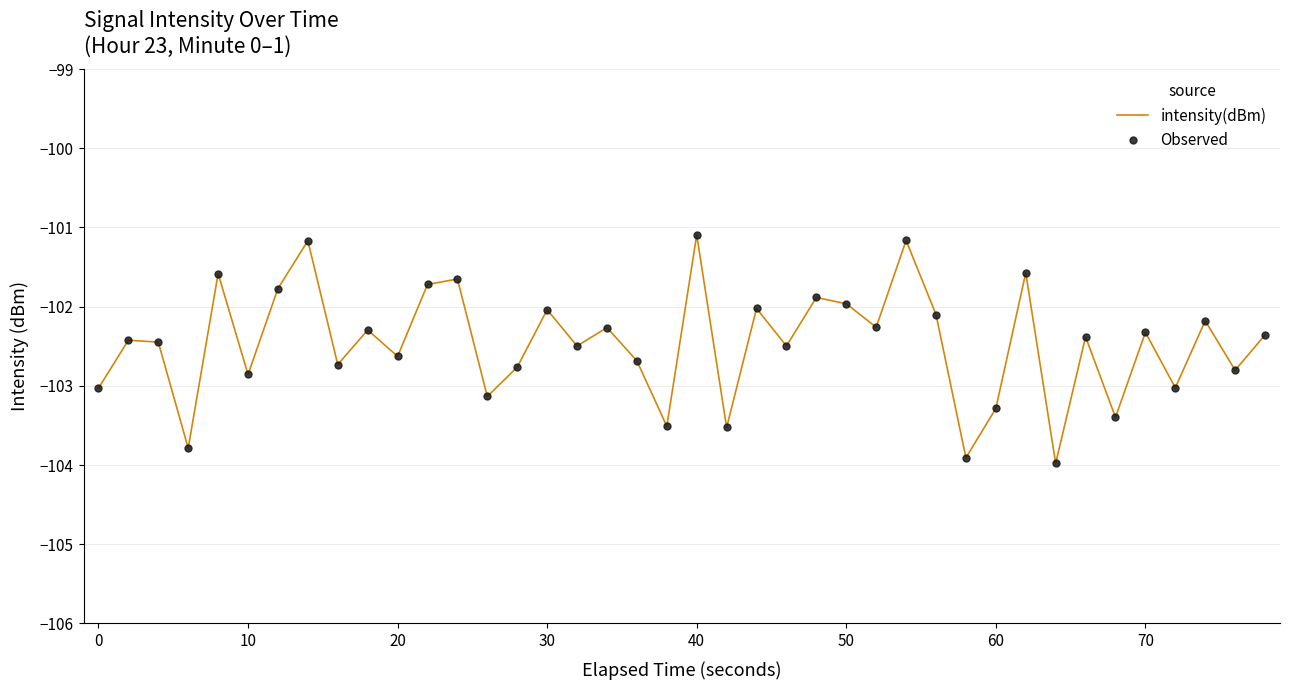

What is the value of the Observed point at the 29th from the left?

-102.1